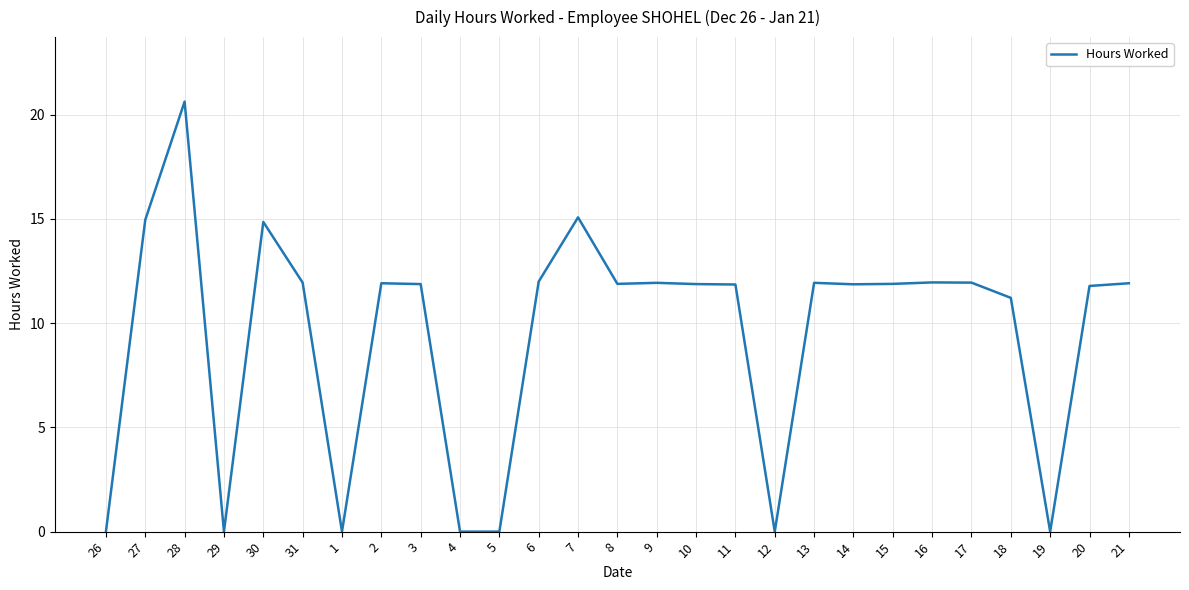

The value at 17 is 19.0. True or false?

False